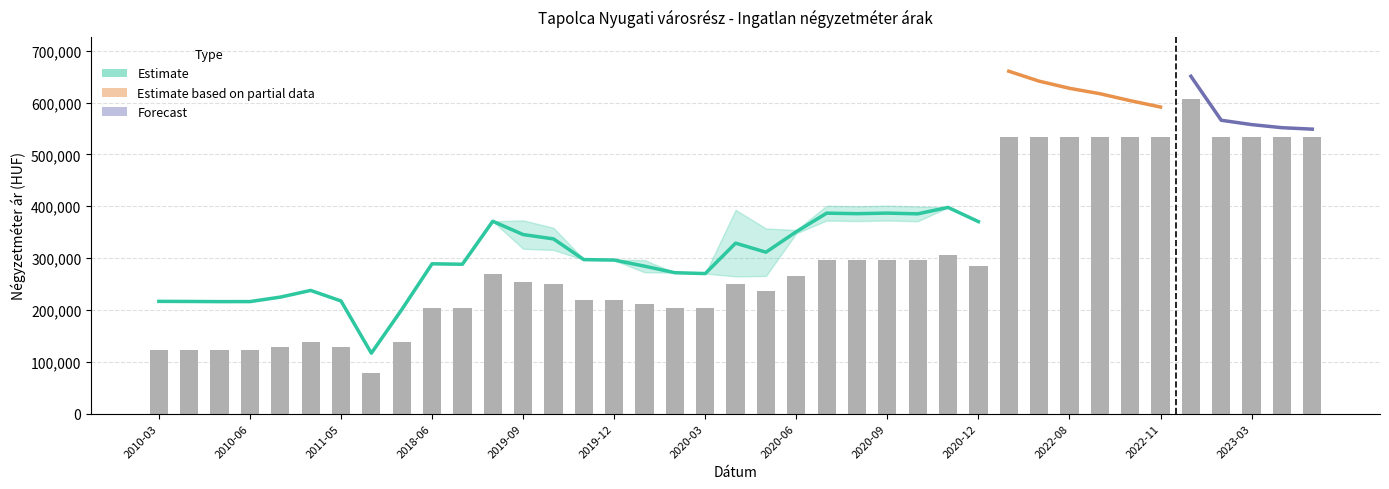

What is the approximate value of Átlagos reál ár at 2023-04?

551450